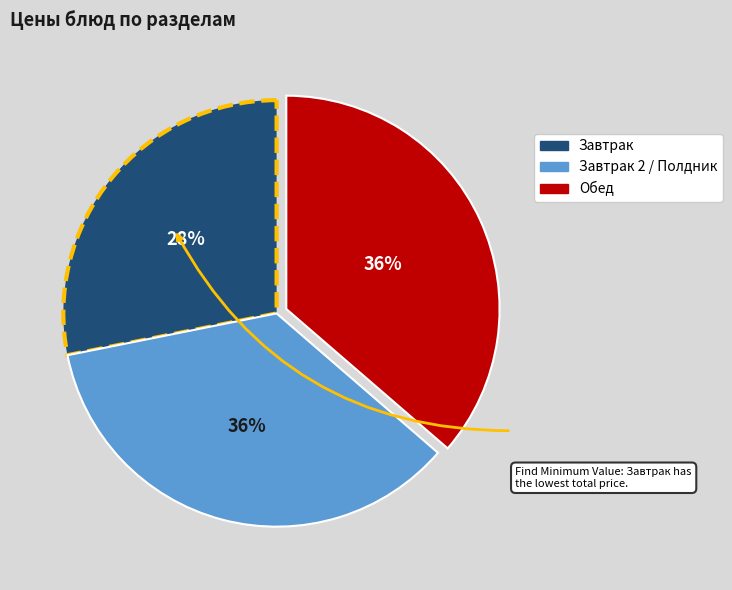

Is there any slice that represents more than half of the pie?

No